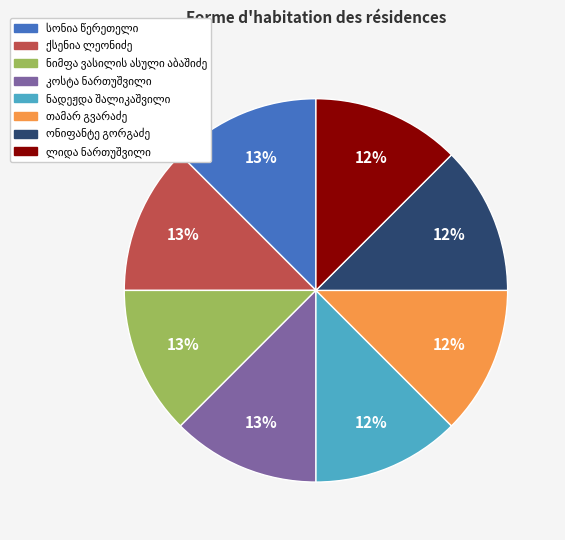

To the nearest percent, what is the average slice percentage?

12%